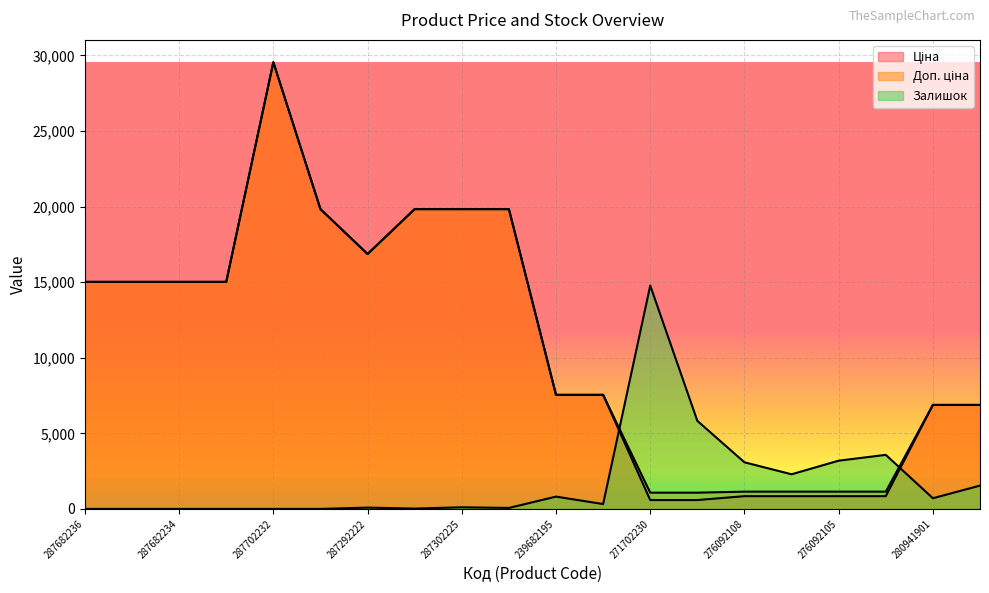

How many distinct data groups are displayed?

3